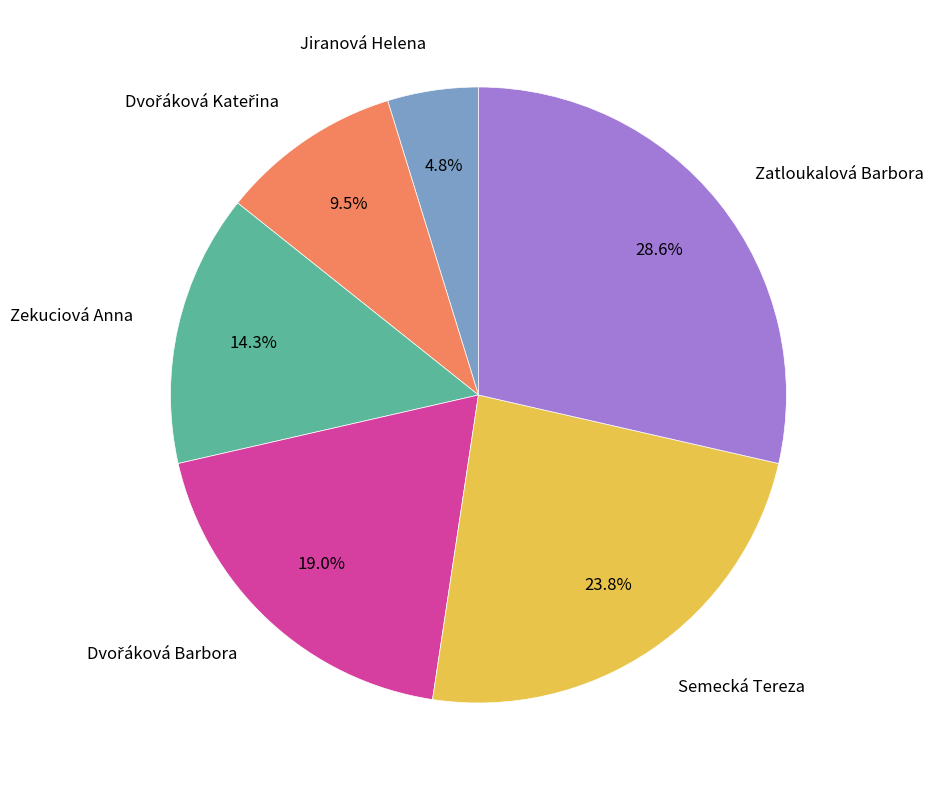

What percentage is NOT represented by Semecká Tereza?

76.2%